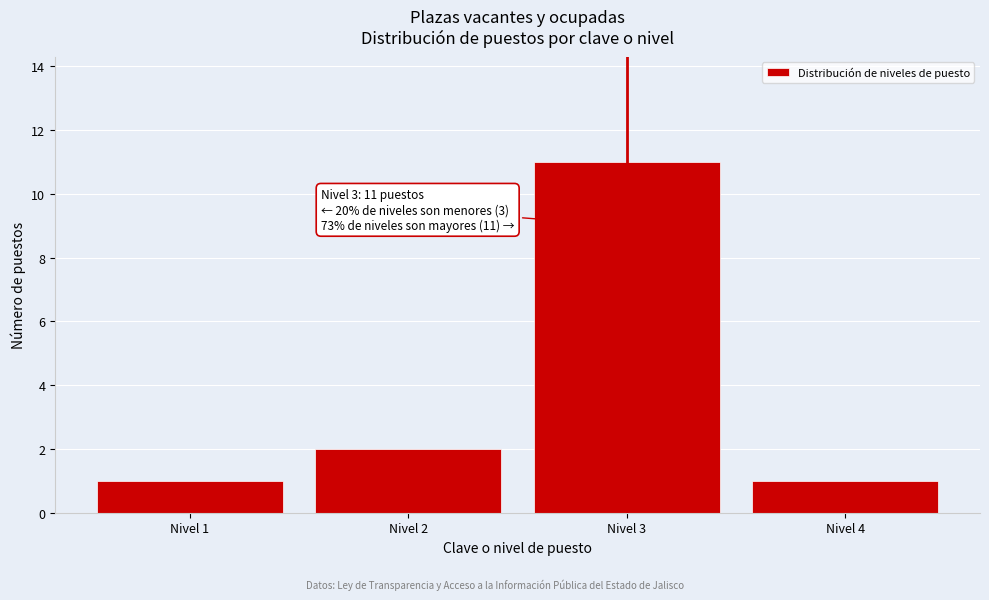

Reading left to right, list all the values displayed in this chart.

Nivel 1=1	Nivel 2=2	Nivel 3=11	Nivel 4=1